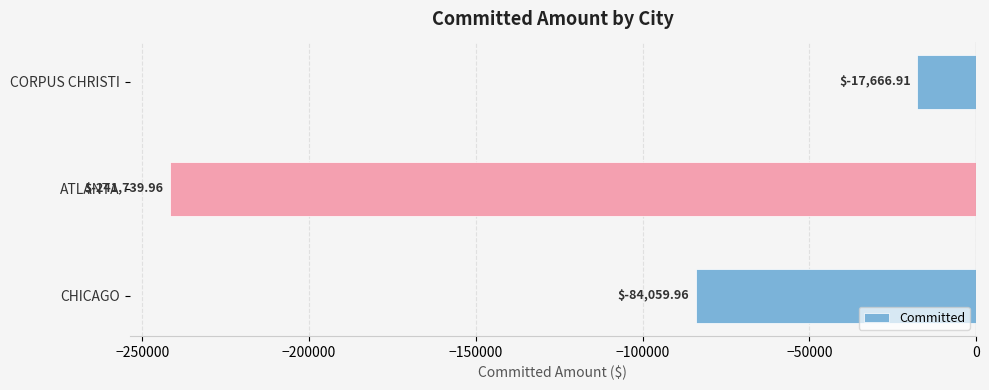

Which label corresponds to the largest value in the chart?

CORPUS CHRISTI